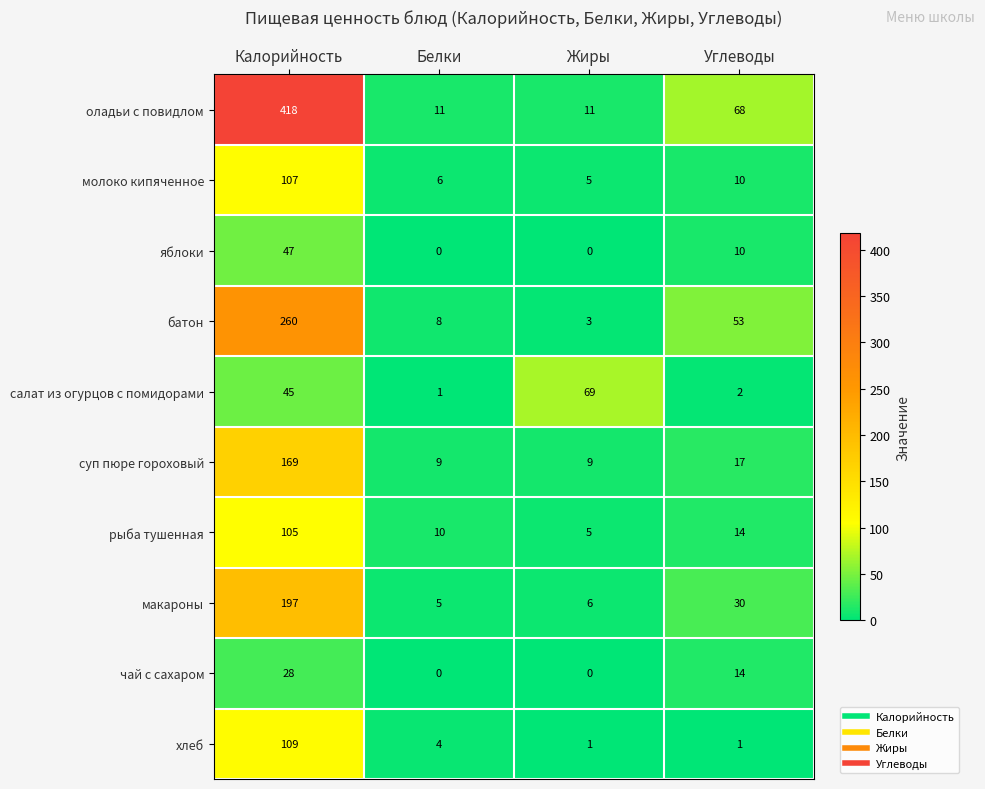

Read the макароны value at Углеводы, to the nearest 5.

30